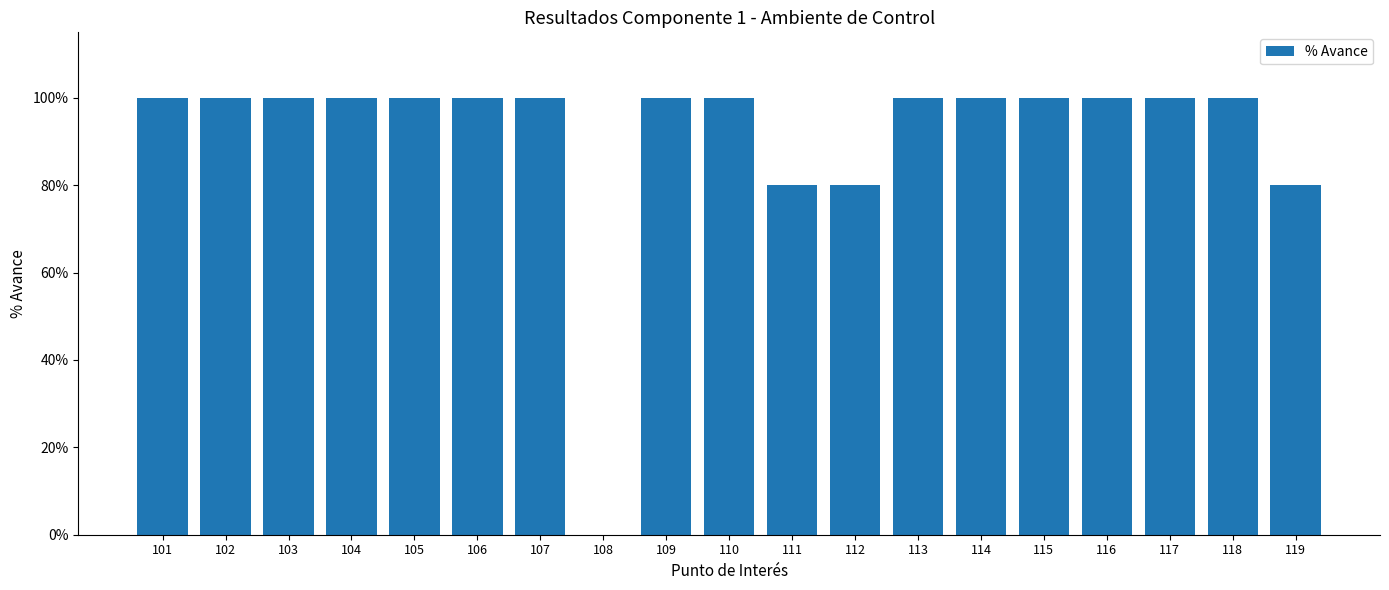

List the labels in order of value, smallest first.

108, 111, 112, 119, 101, 102, 103, 104, 105, 106, 107, 109, 110, 113, 114, 115, 116, 117, 118